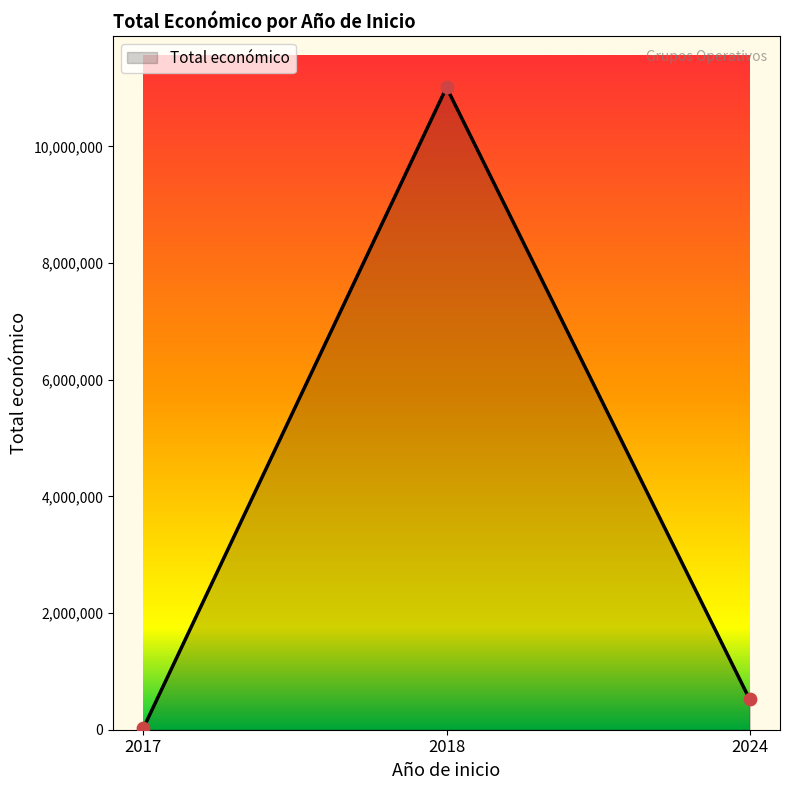

Which has a higher value, 2018 or 2017?

2018